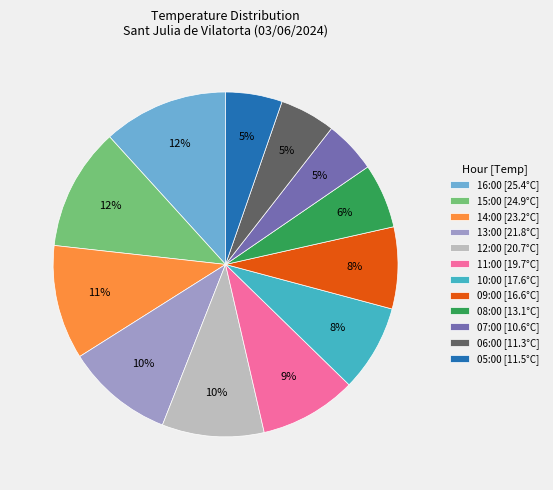

Combined, do 16:00 [25.4°C] and 13:00 [21.8°C] account for over 50%?

No